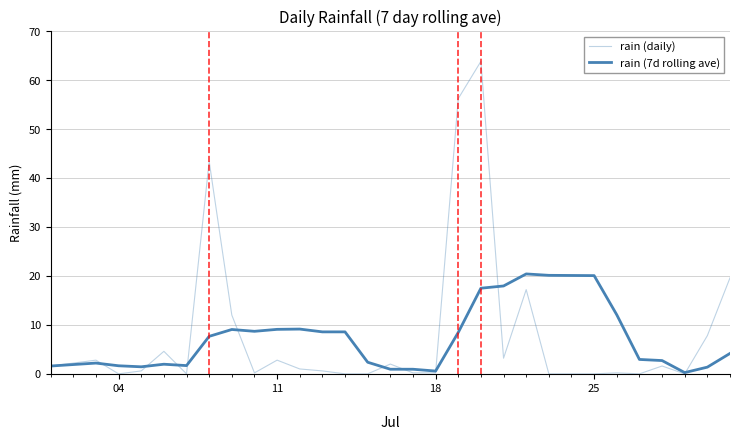

Does the chart display data point markers on the line(s)?

No